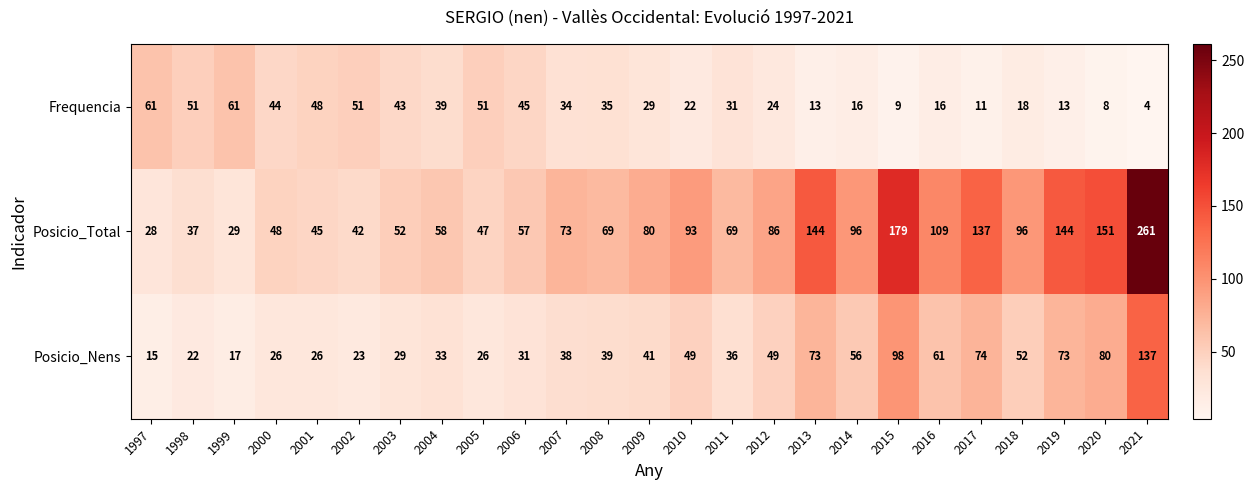

The Posicio_Nens series shows 38 at 2007. True or false?

True